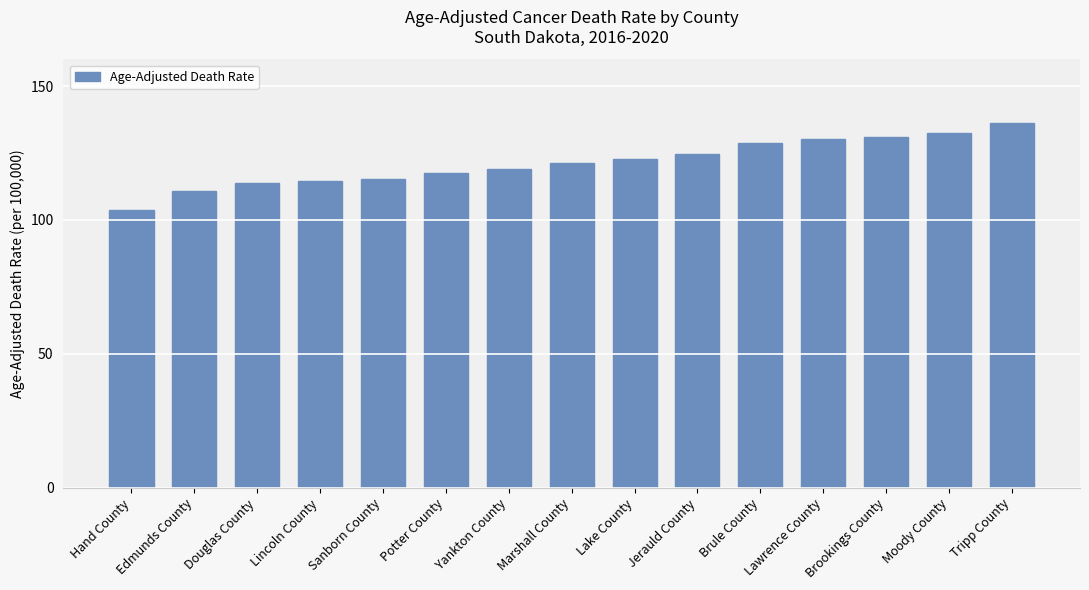

Between Edmunds County and Lincoln County, which is larger?

Lincoln County